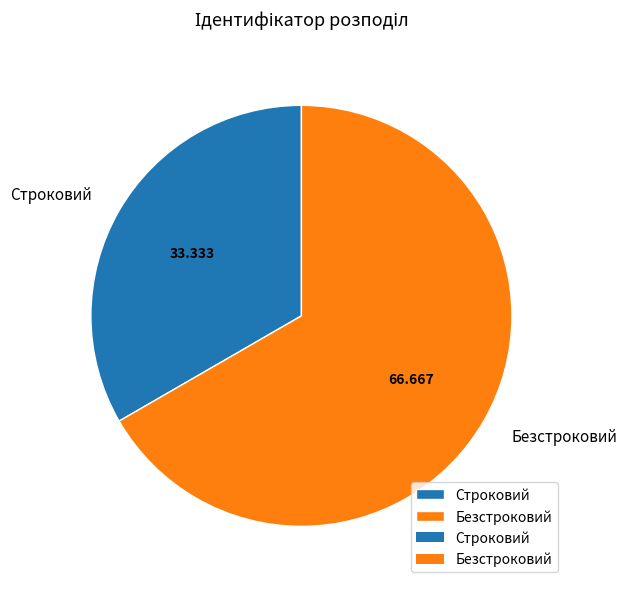

Is the sum of Строковий and Безстроковий greater than half?

Yes